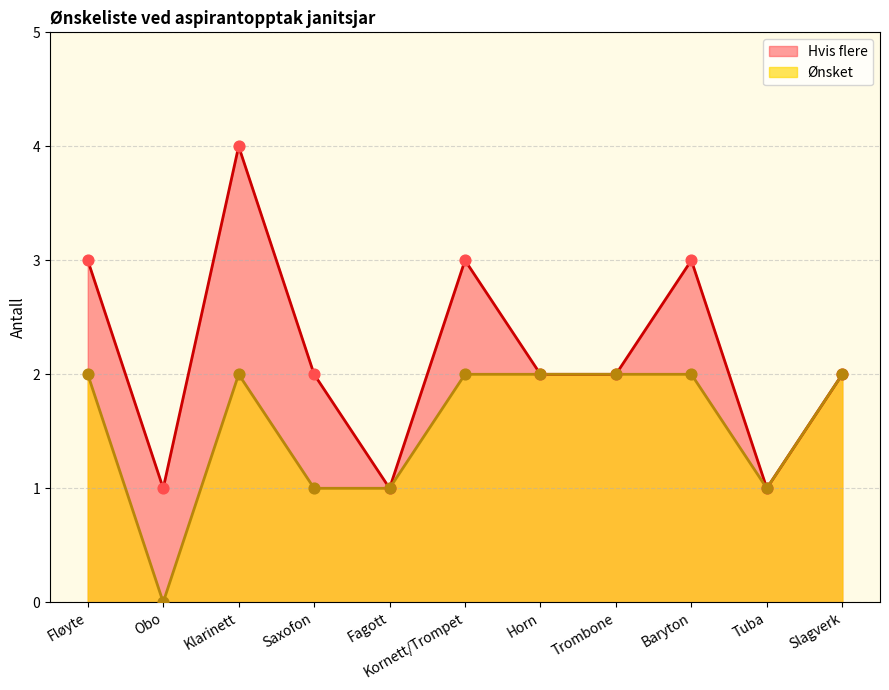

Which series reaches the maximum Y coordinate?

Hvis flere